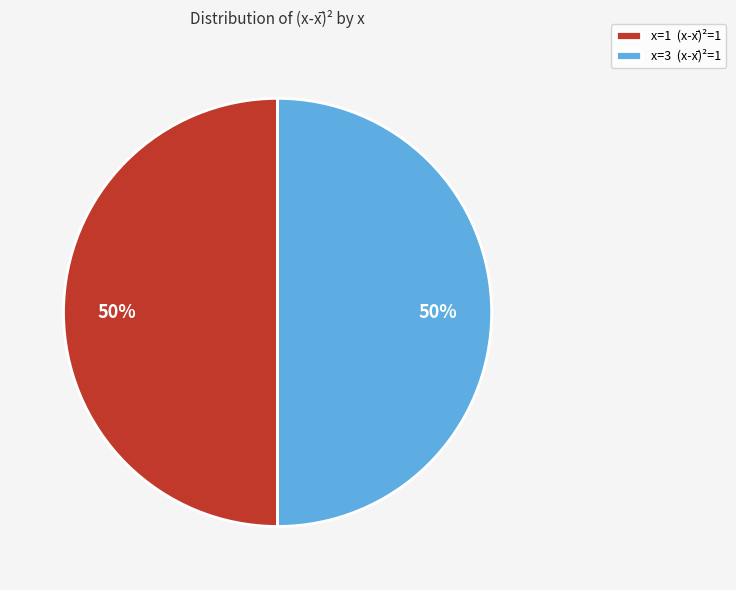

How many slices are in this pie chart?

2